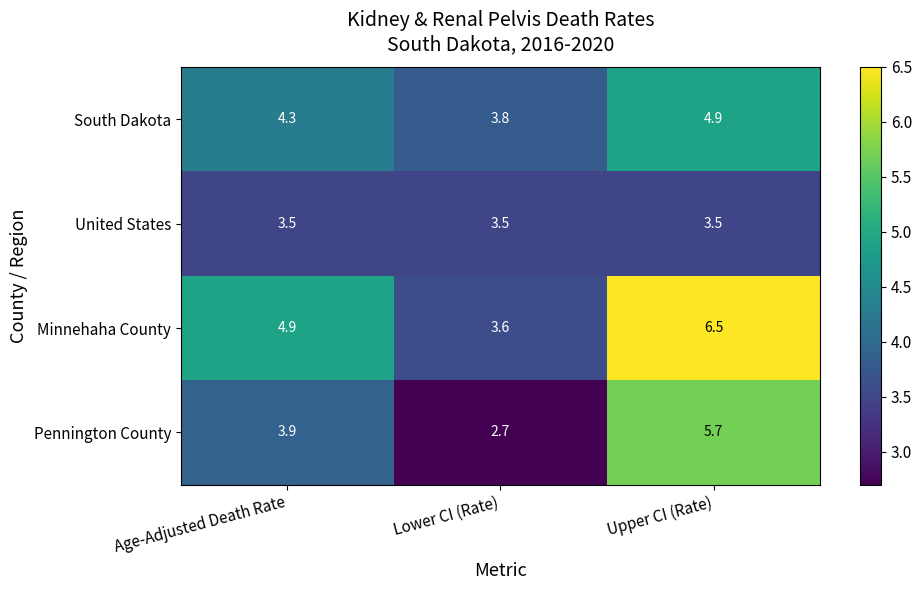

What is the minimum value shown in the chart?

2.7